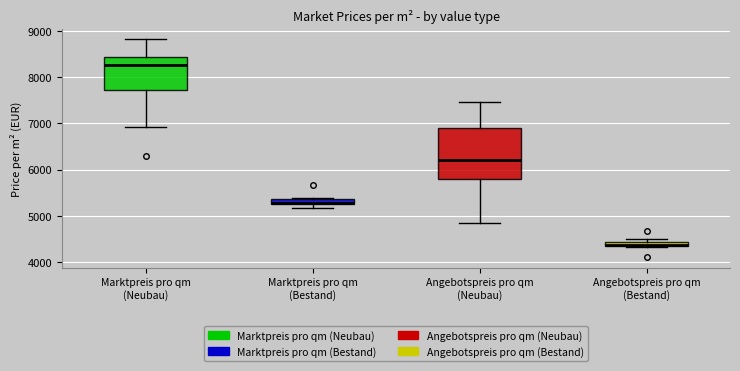

Where is the upper edge of the box for Angebotspreis pro qm (Neubau) on the y-axis? The values are not printed on the chart, so give them approximately, as read against the axis.

6900